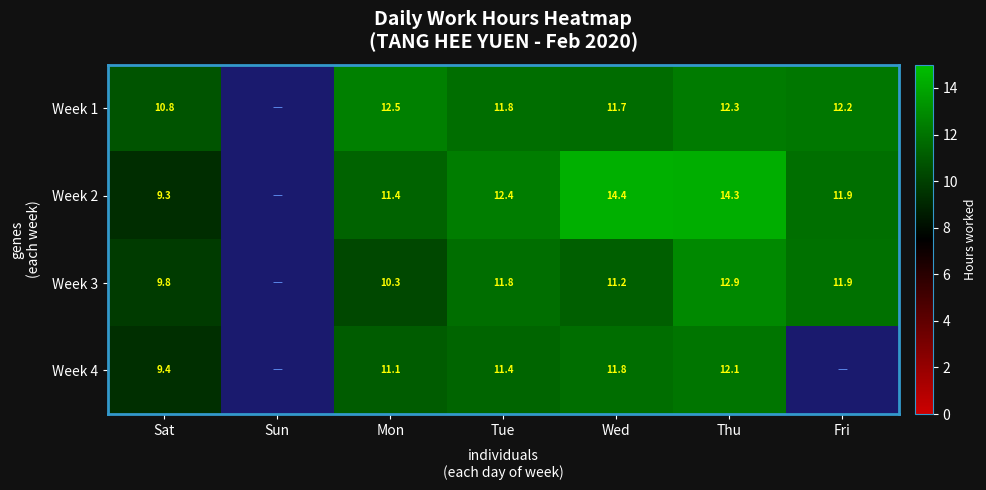

Between Tue and Wed, which series saw the biggest shift?

Week 2